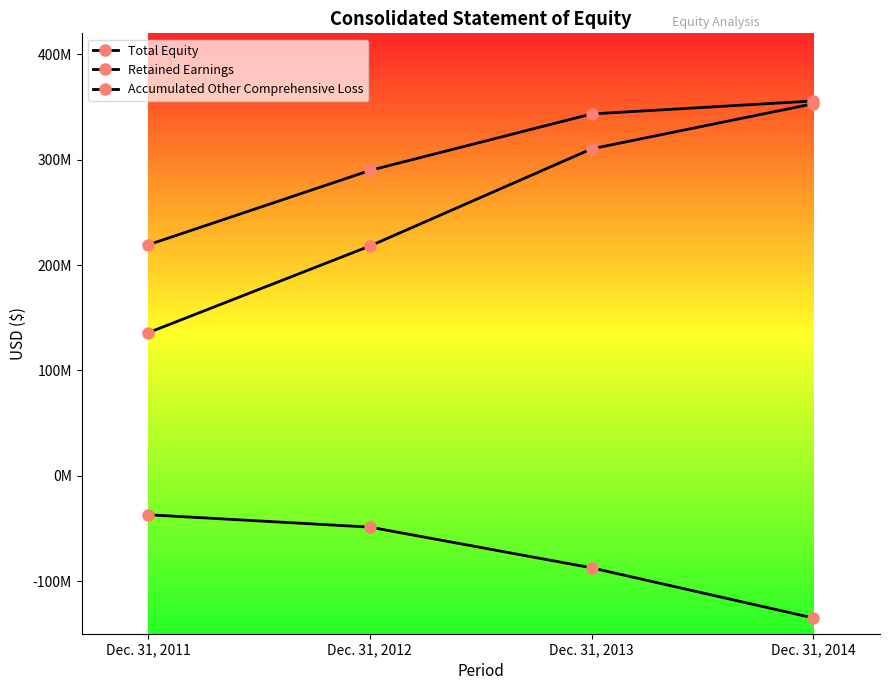

Which has a higher value, Dec. 31, 2011 or Dec. 31, 2014?

Dec. 31, 2014